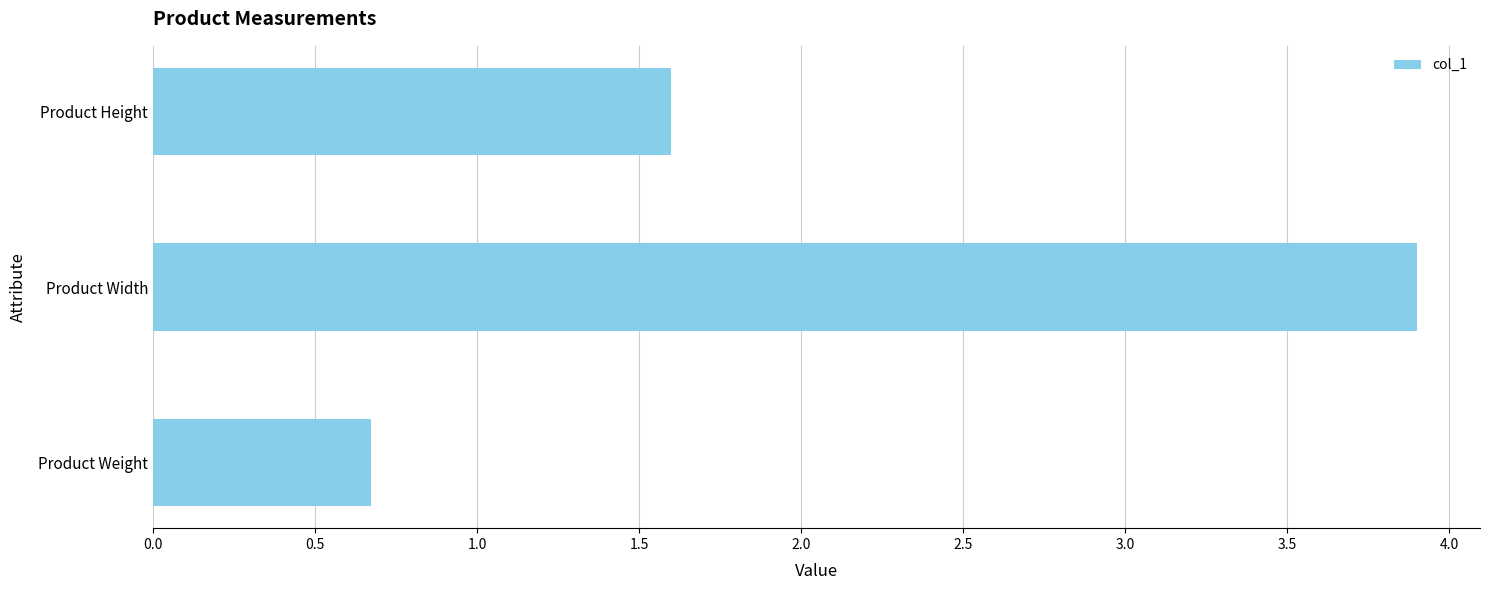

List the labels in order of value, smallest first.

Product Weight, Product Height, Product Width